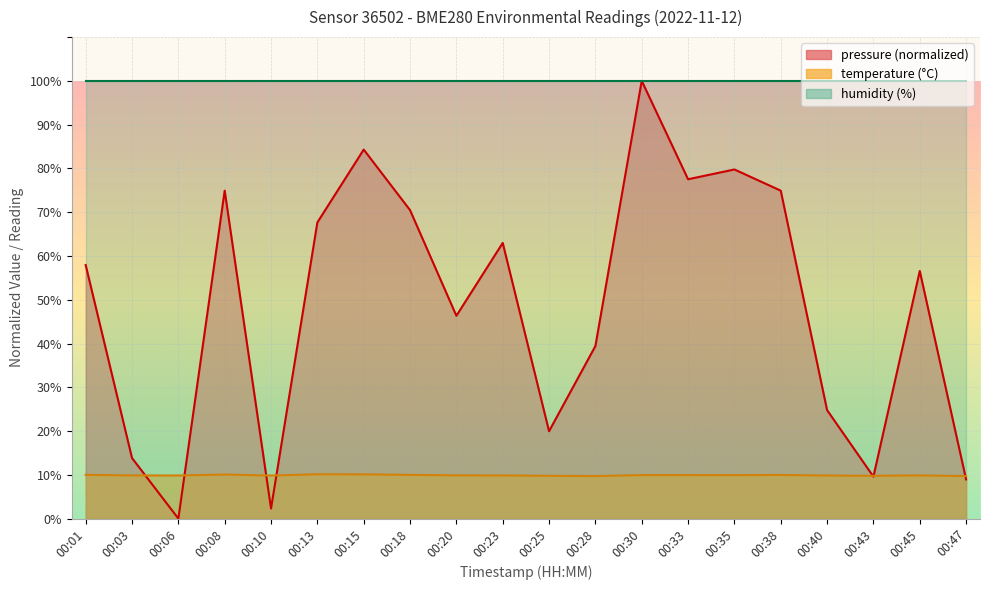

True or false: pressure has a value of 79.8 at 00:35.

True